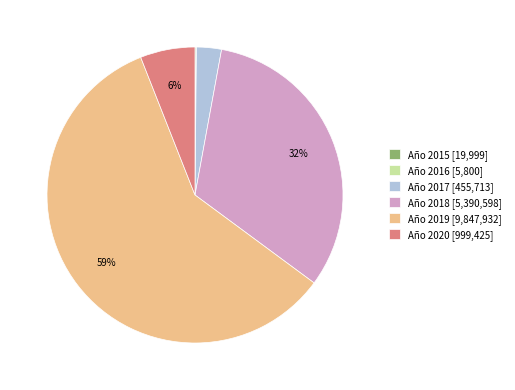

Is there any slice that represents more than half of the pie?

Yes